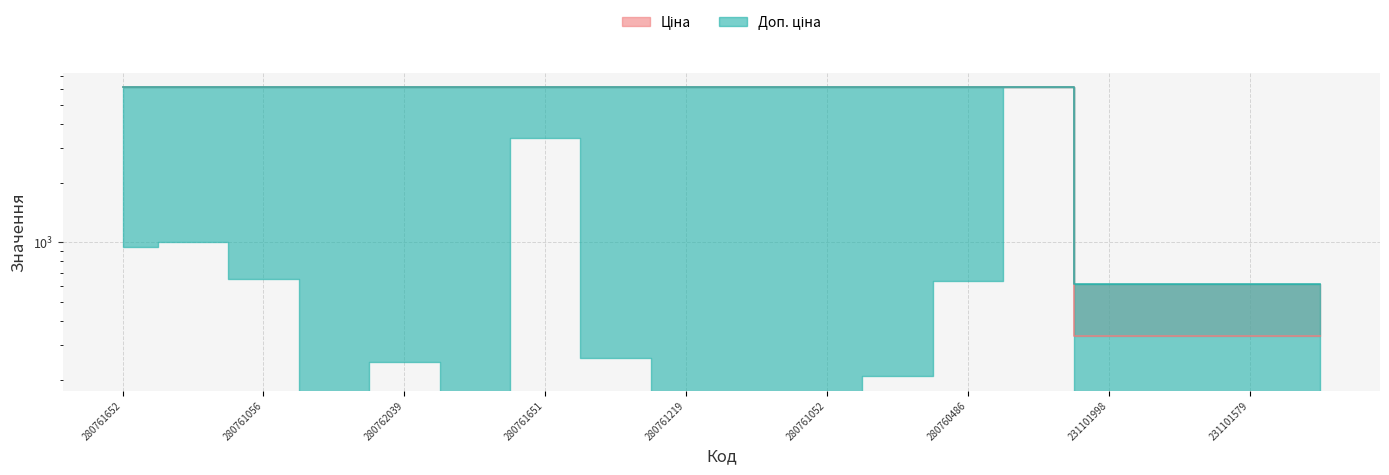

What are all the series names shown in the legend?

Ціна, Доп. ціна